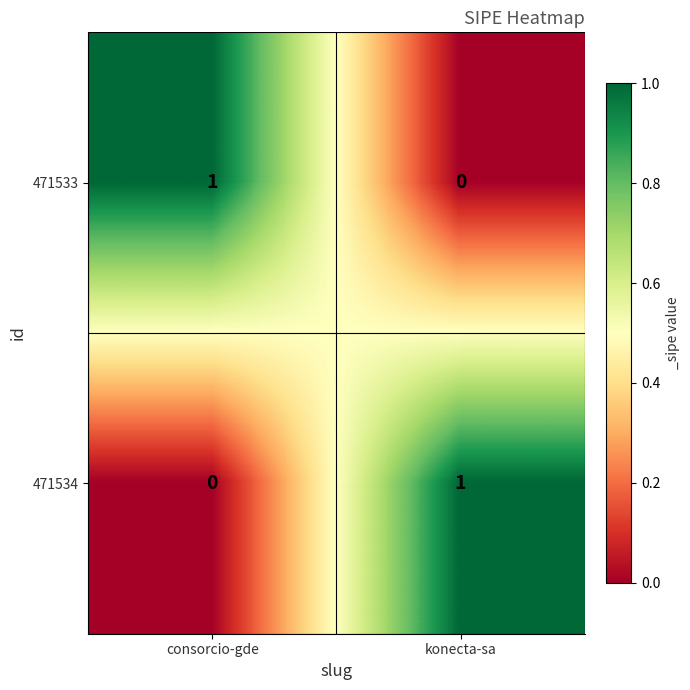

The value of 471534 at konecta-sa is 1. True or false?

True